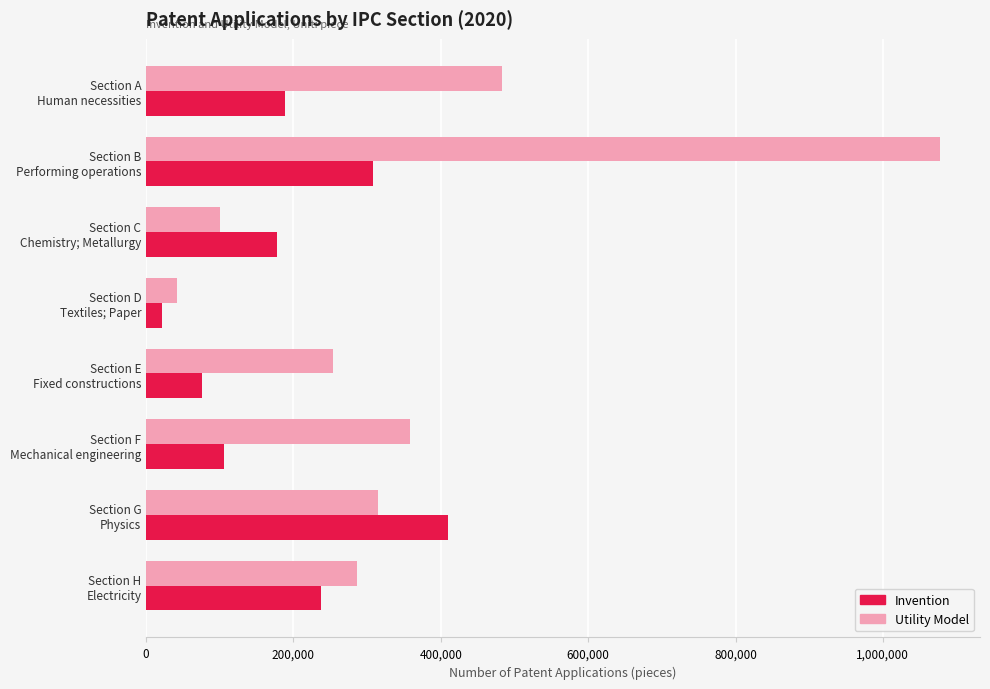

Rank the series by their average value, from lowest to highest.

Invention, Utility Model